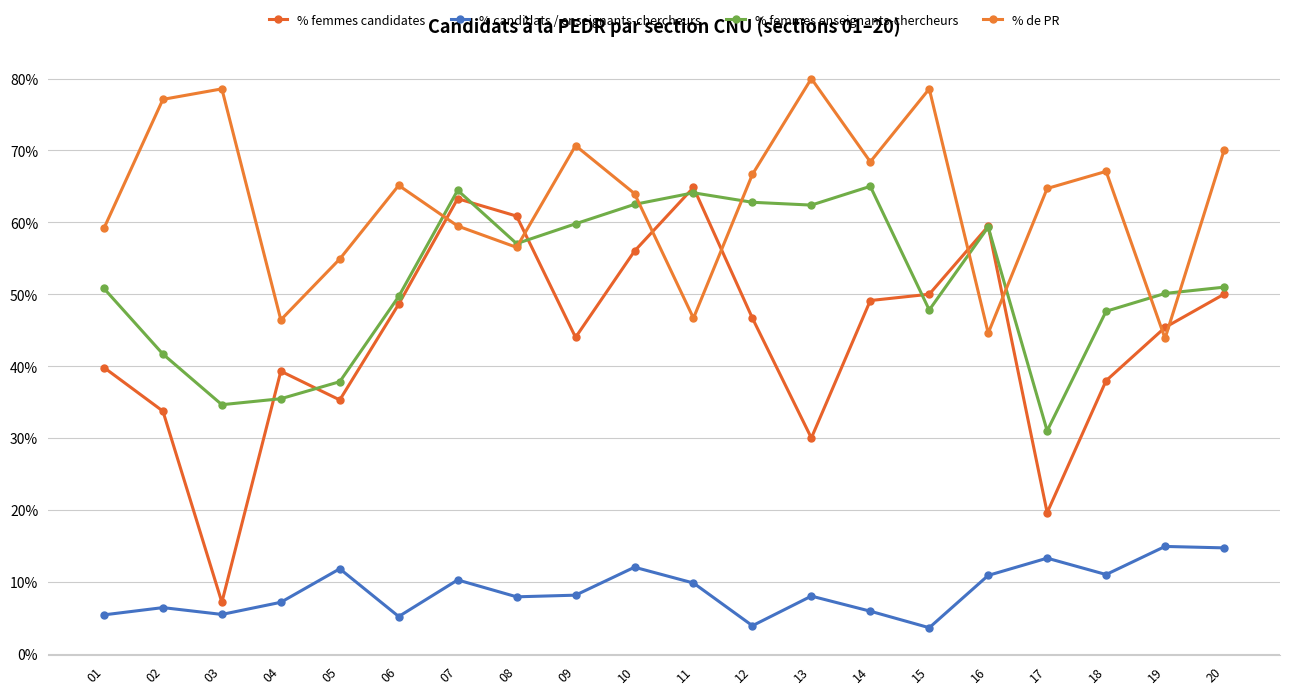

How many % femmes candidates values are between 0 and 1?

20